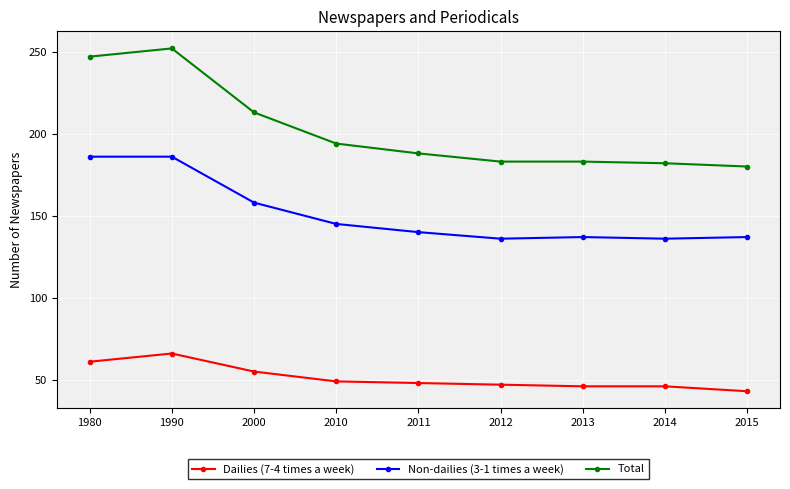

What is the greatest value displayed?

252